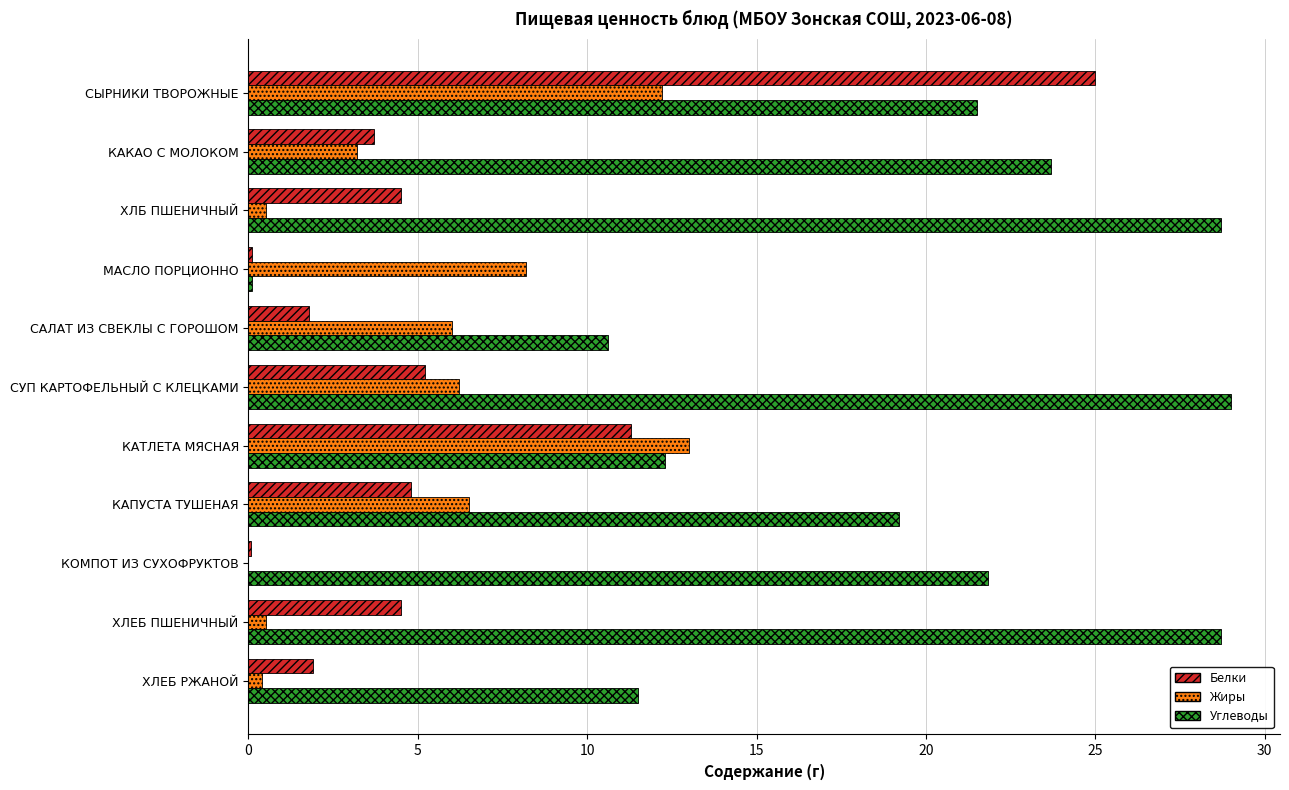

What is the sum of all Белки values?

62.9